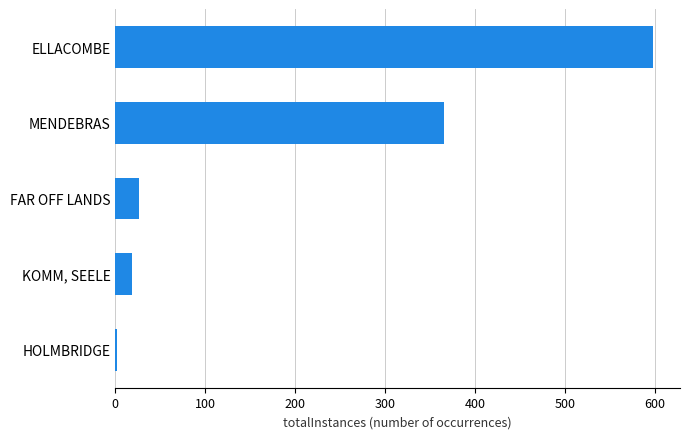

Which has a higher value, ELLACOMBE or MENDEBRAS?

ELLACOMBE